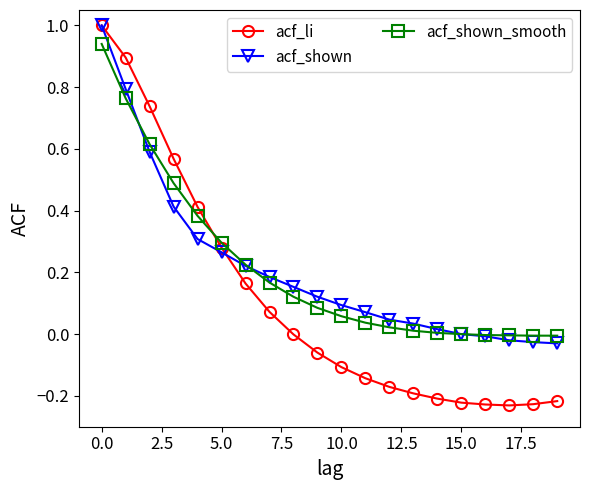

Which series has the largest range (max minus min)?

acf_li